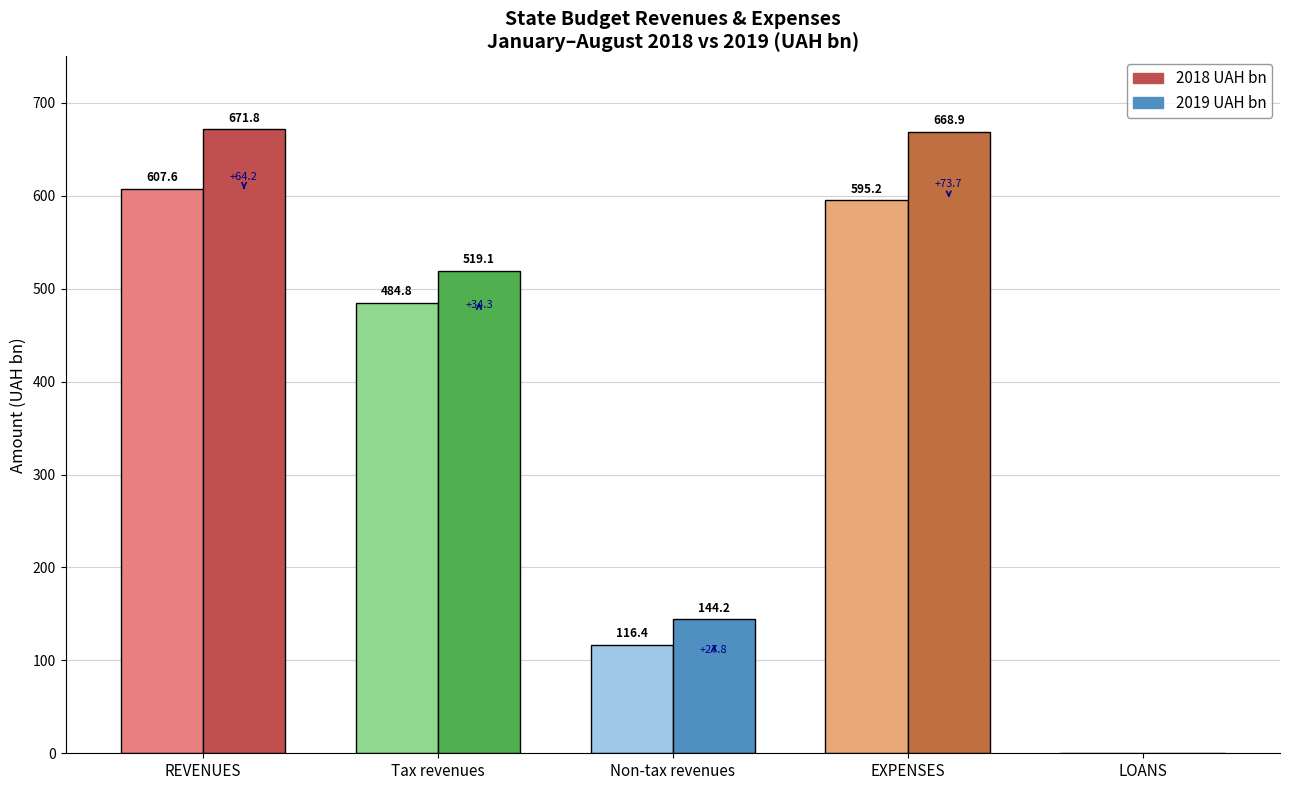

True or false: the data shows 0.3 at LOANS.

False